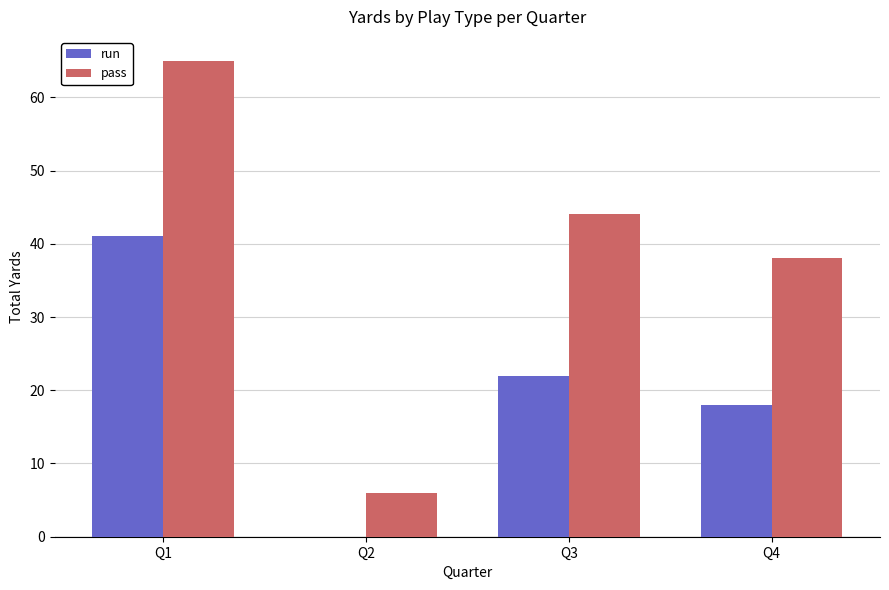

Count the number of data series in this chart.

2